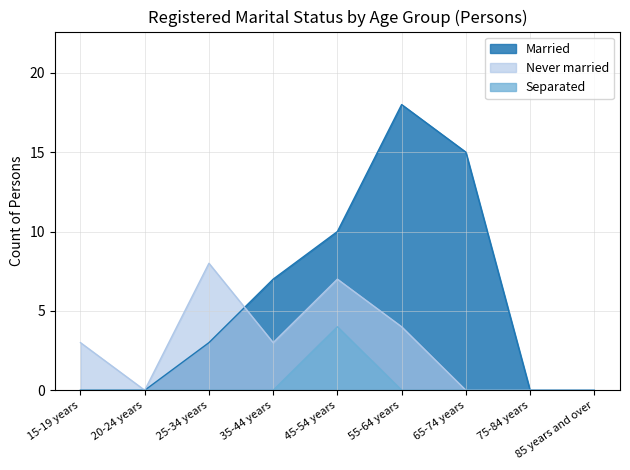

What is the difference between the maximum and minimum values in the Separated series?

4